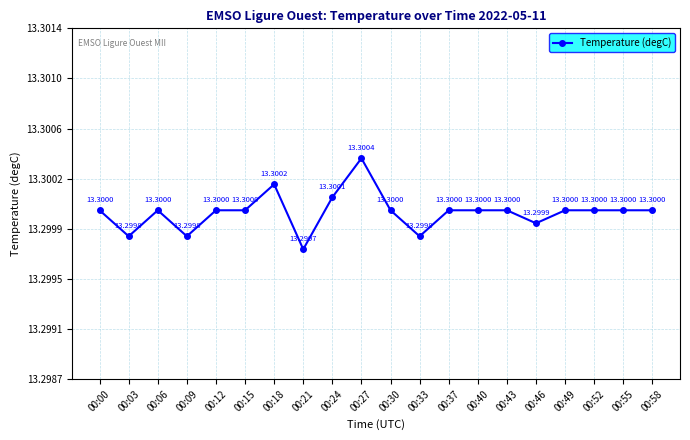

Rank the categories by value from highest to lowest.

00:27, 00:18, 00:24, 00:00, 00:06, 00:12, 00:15, 00:30, 00:37, 00:40, 00:43, 00:49, 00:52, 00:55, 00:58, 00:46, 00:03, 00:09, 00:33, 00:21